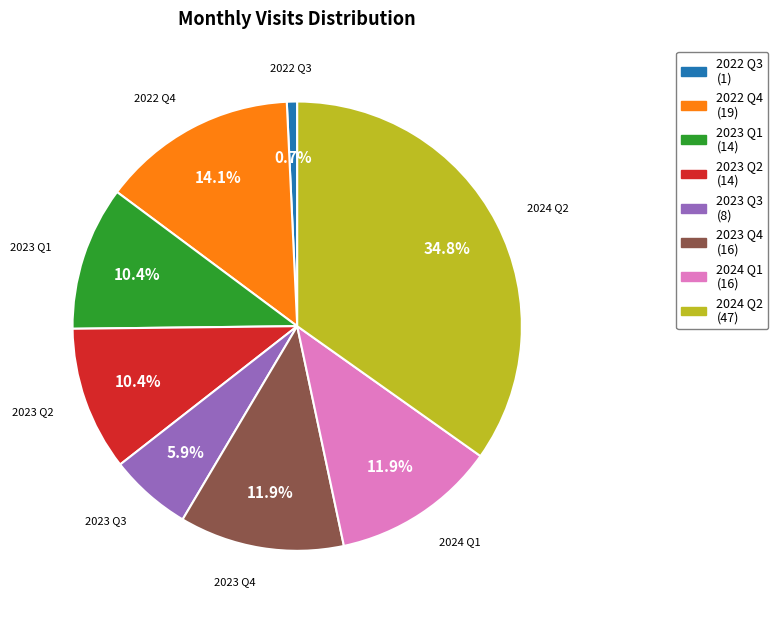

Does any single category account for the majority?

No